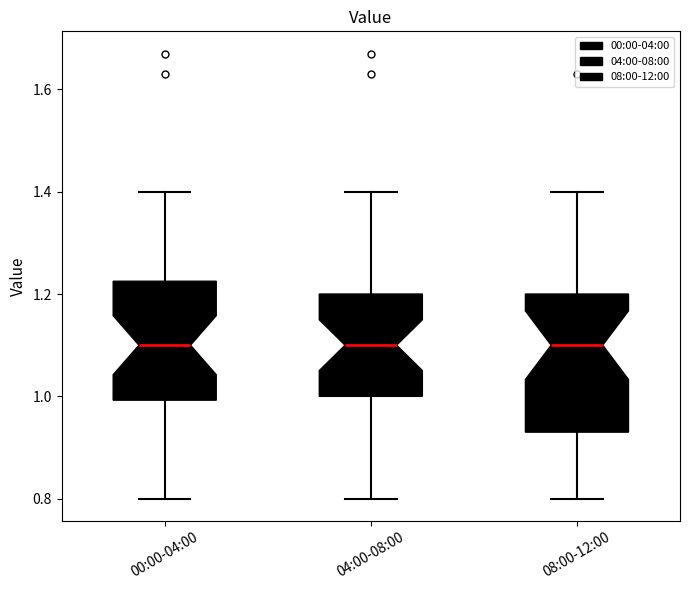

Reading left to right, transcribe this box plot: for each box, give where its median line is, the range the box spans, and where its two whiskers end, as read against the y-axis. The values are not printed on the chart, so give them approximately, as read against the axis.

00:00-04:00: median 1.10, box 1.00 to 1.22, whiskers 0.80 to 1.40
04:00-08:00: median 1.10, box 1.00 to 1.20, whiskers 0.80 to 1.40
08:00-12:00: median 1.10, box 0.94 to 1.20, whiskers 0.80 to 1.40